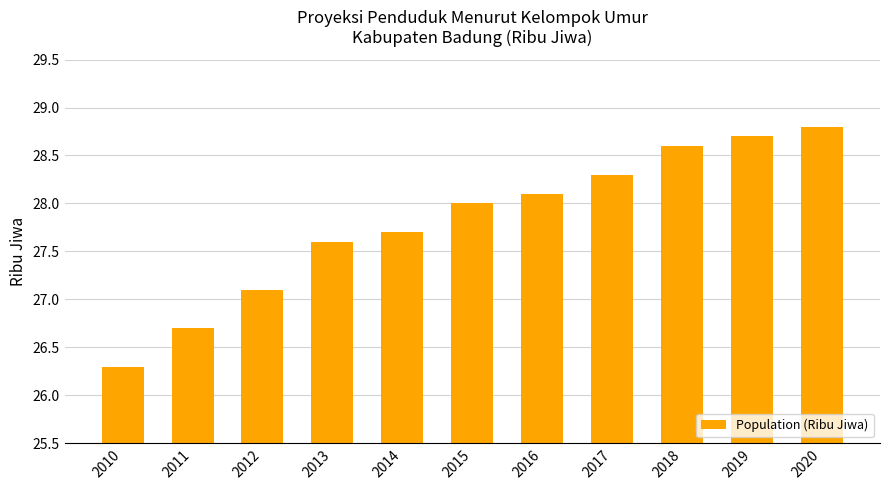

What is the maximum value shown in the chart?

28.8